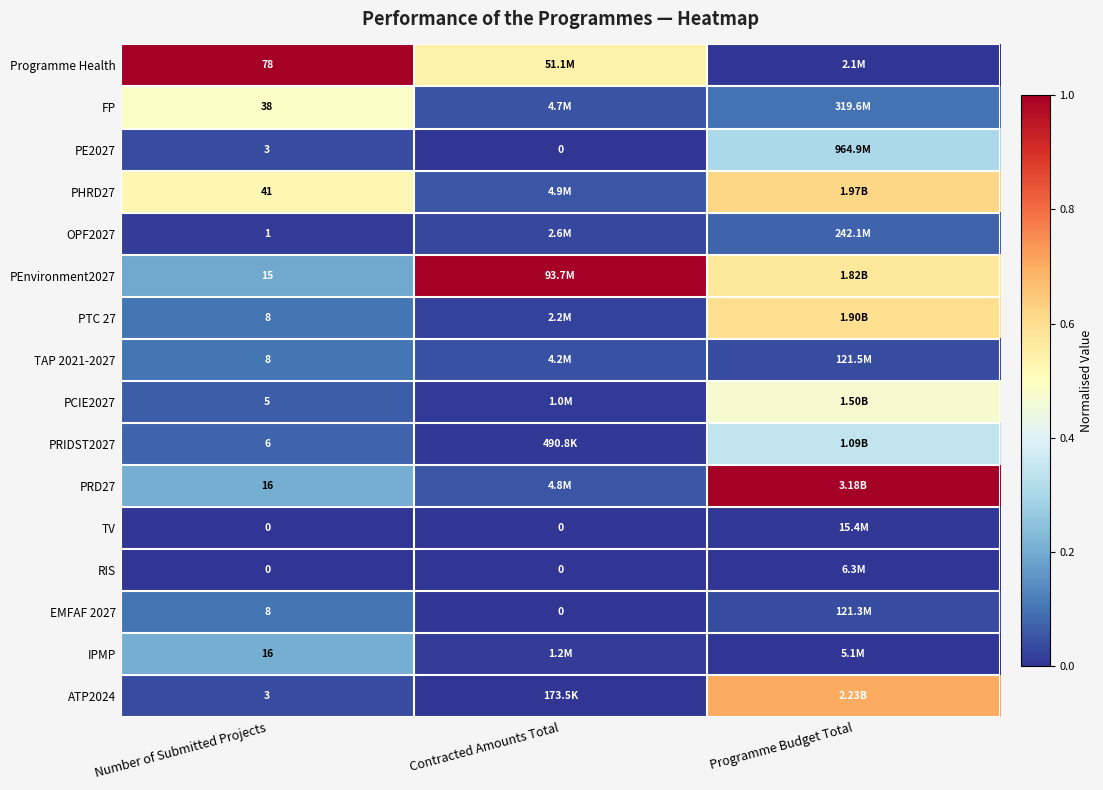

What is the difference between the highest and lowest values at Programme Budget Total?

1.0